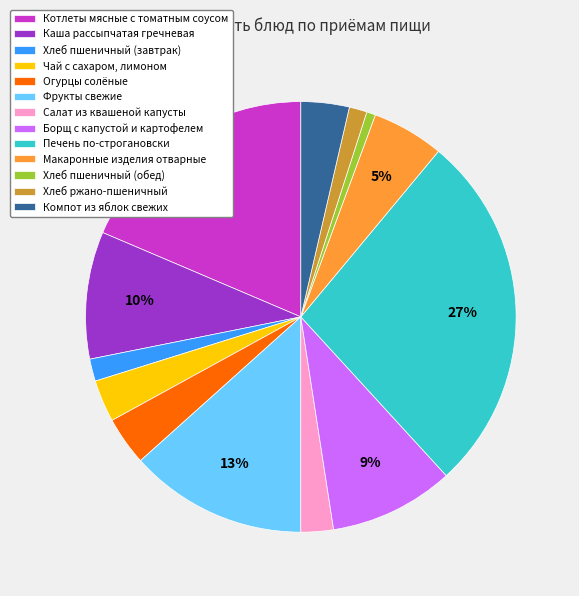

Is Салат из квашеной капусты the majority of the pie?

No